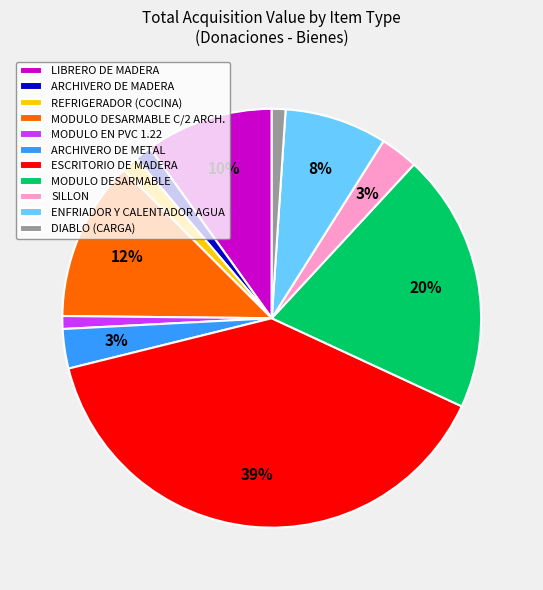

Between MODULO DESARMABLE and REFRIGERADOR (COCINA), which is larger?

MODULO DESARMABLE